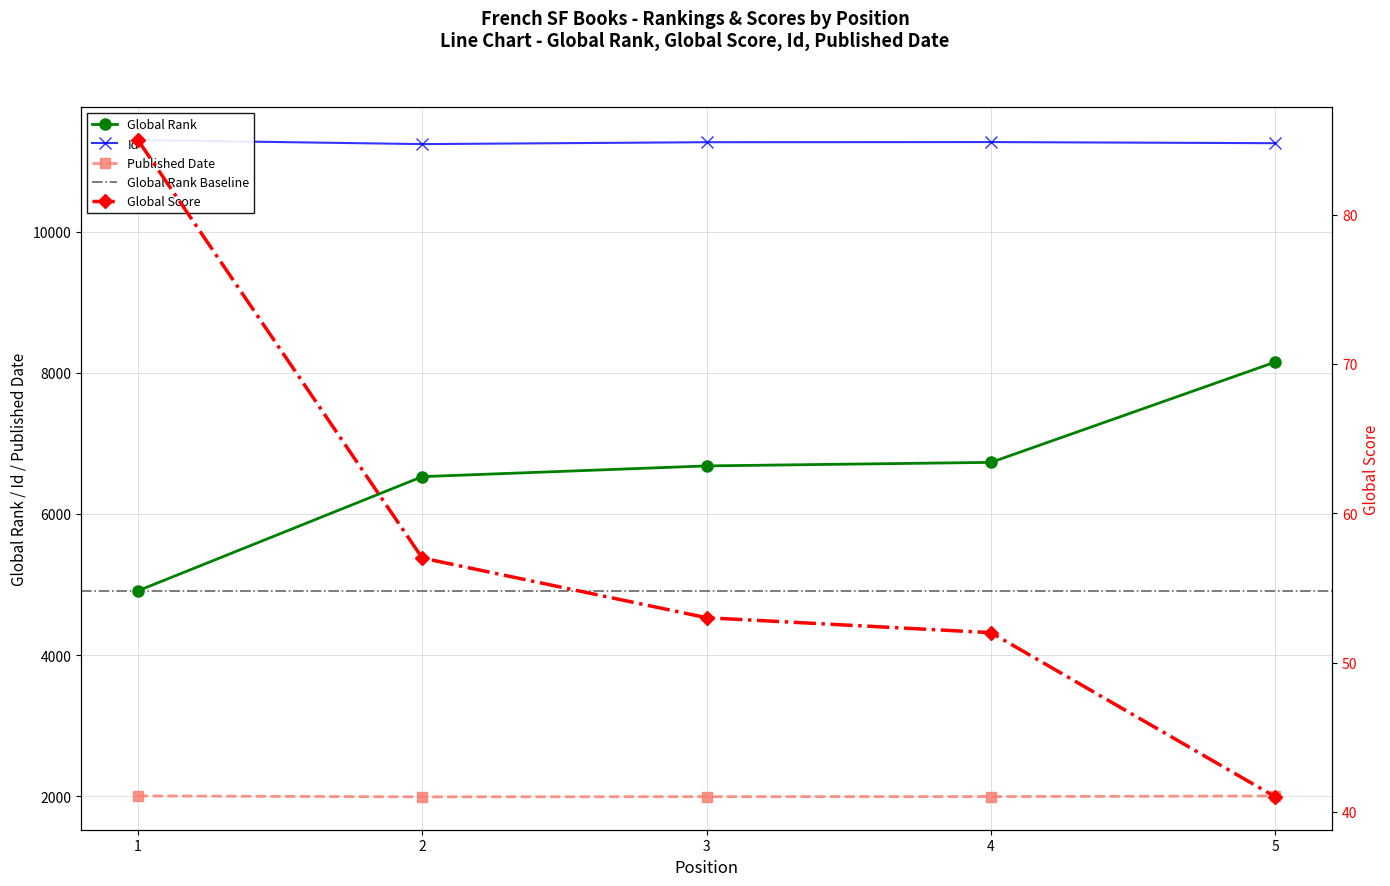

True or false: Published Date and Id intersect in this chart.

False